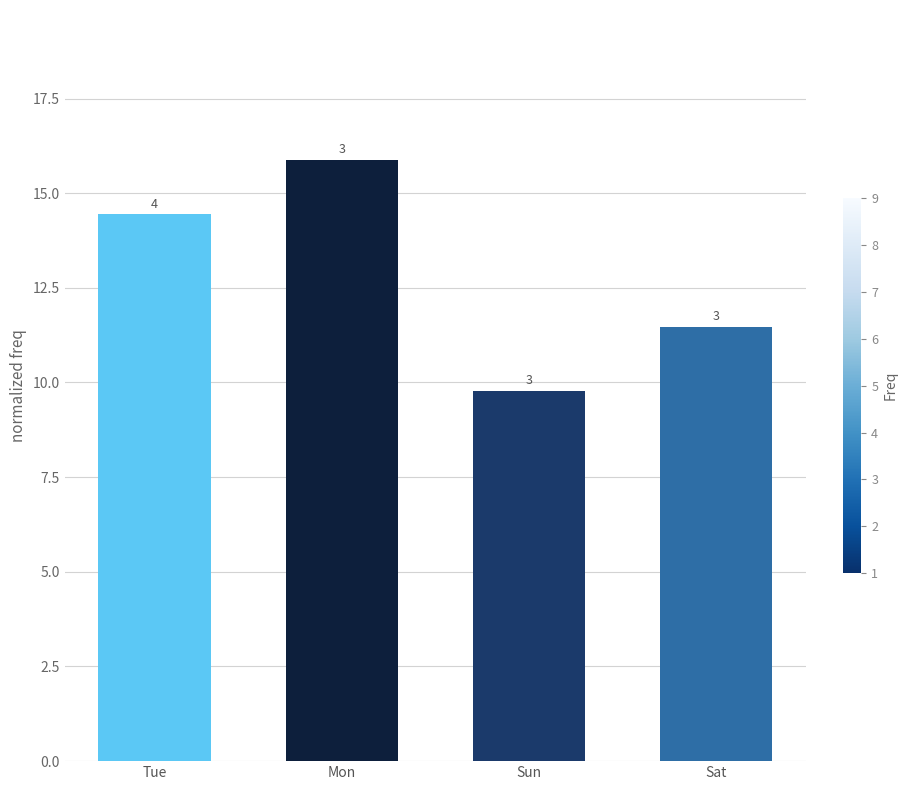

Reading left to right, extract all data points from this chart.

14.4	15.9	9.8	11.5